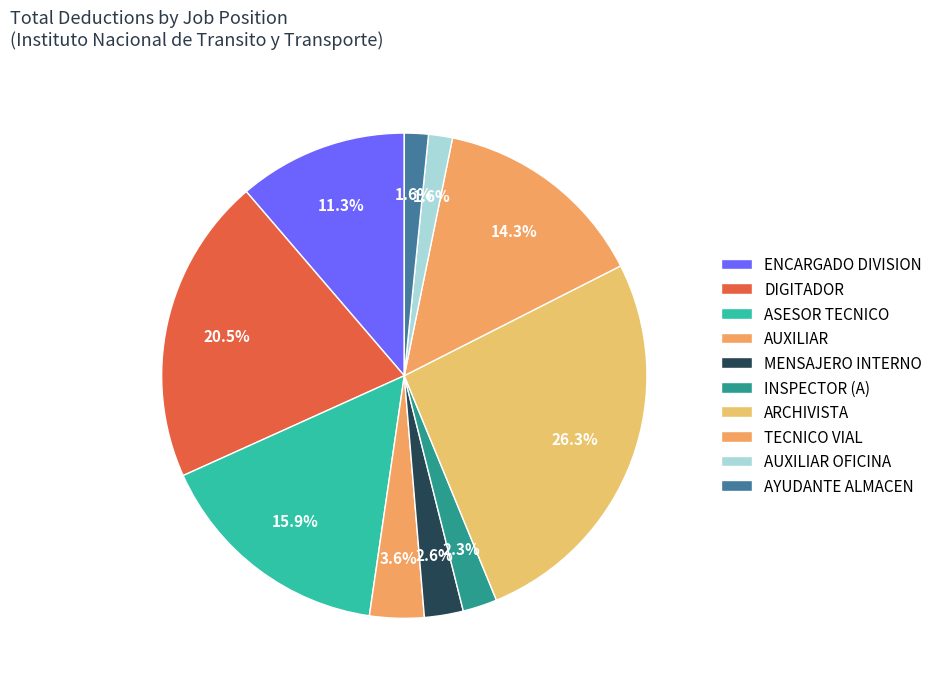

To the nearest percent, what is the average slice percentage?

10%